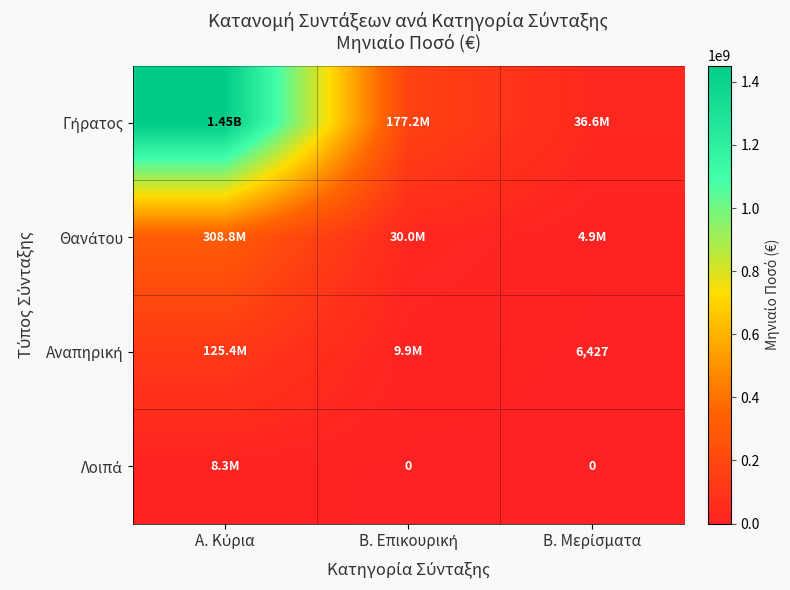

What value does the Αναπηρική series have at Β. Επικουρική?

9860445.4